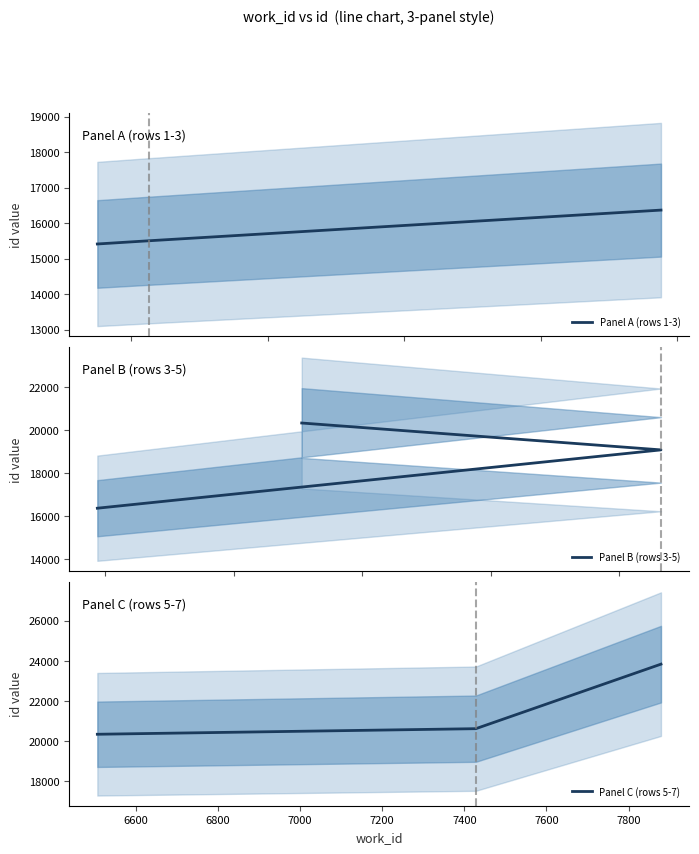

How many Panel B (rows 3-5) values are between 16366 and 20341?

3